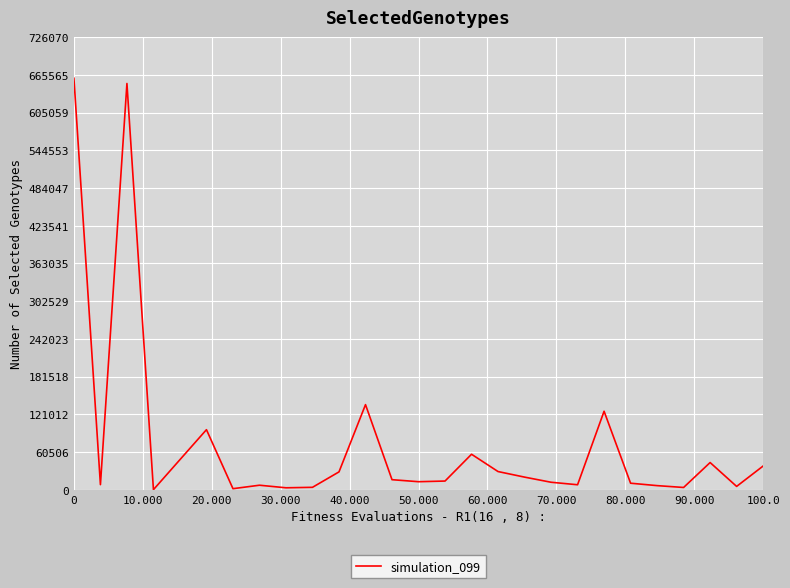

What is the difference between the maximum and minimum values?

659706